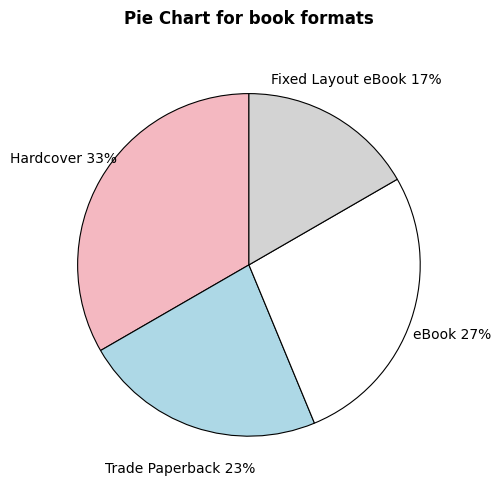

Combined, do Fixed Layout eBook and Trade Paperback account for over 50%?

No